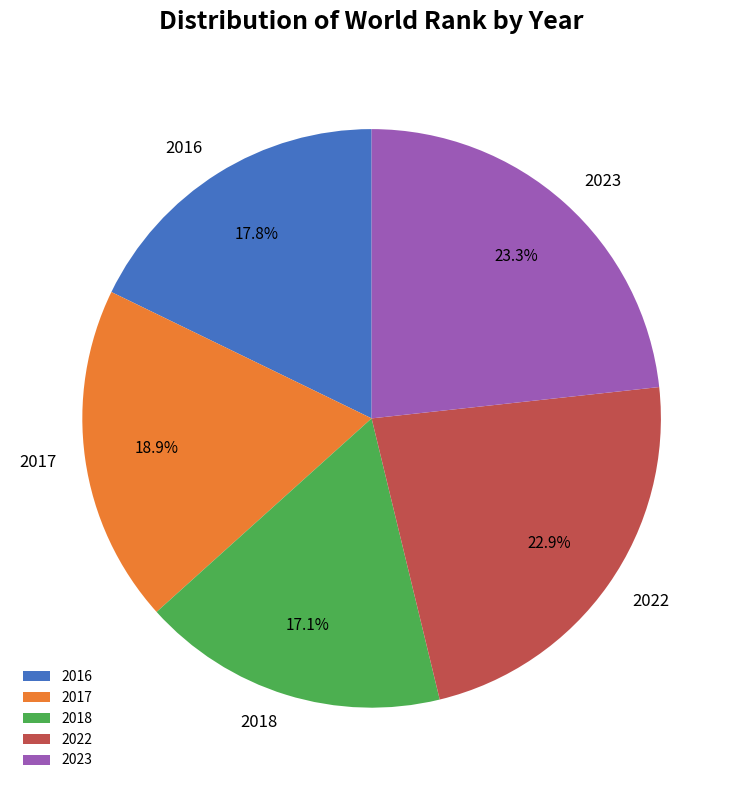

Which category has the smallest portion of the pie?

2018